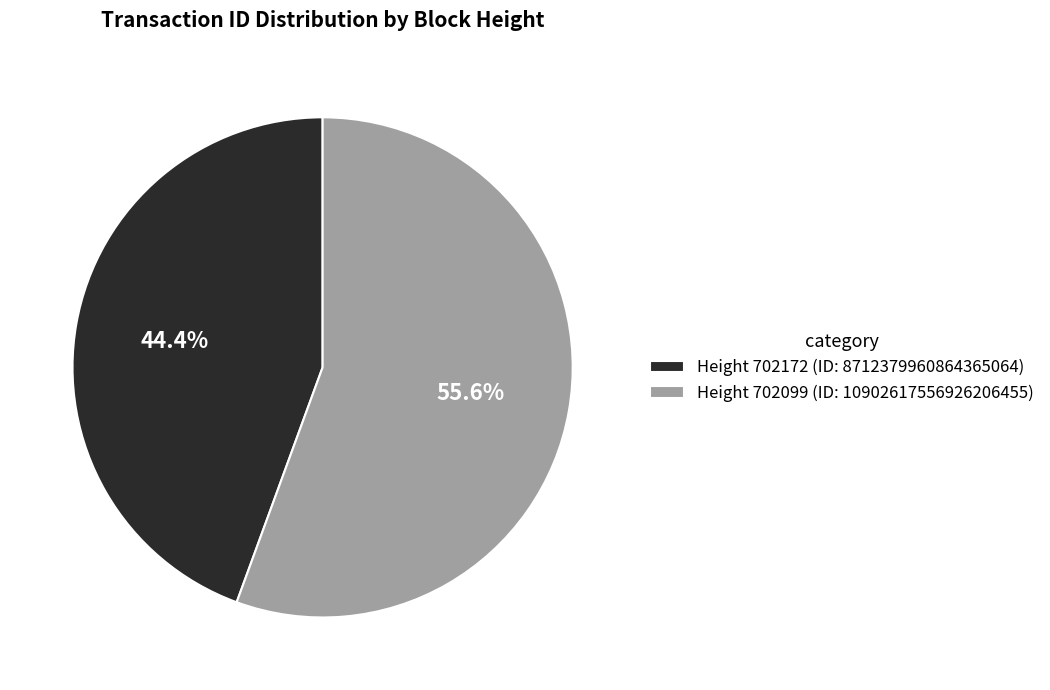

What is the majority slice?

Height 702099 (ID: 10902617556926206455)